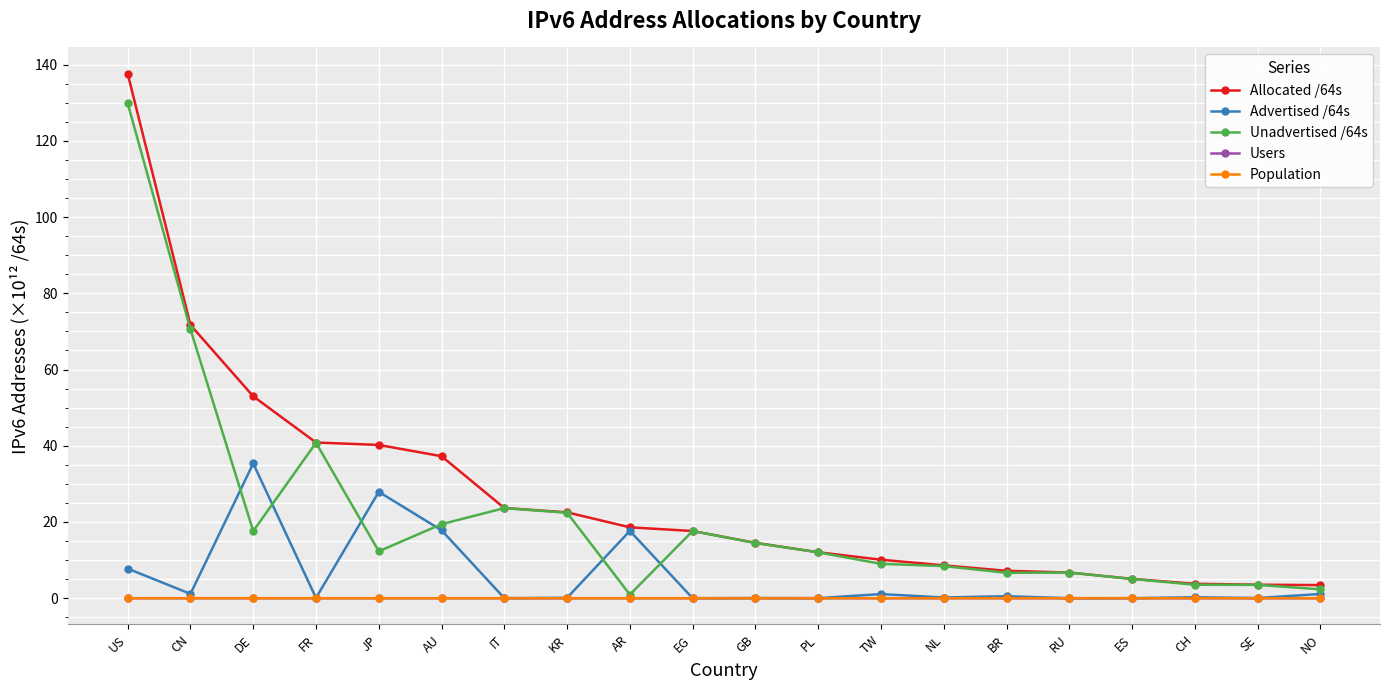

What is the label of the 20th point from the left?

NO